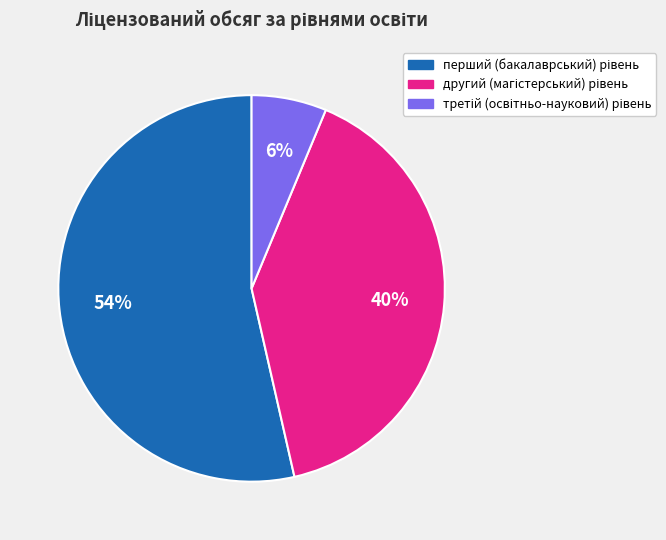

To the nearest percent, what is the average slice percentage?

33%